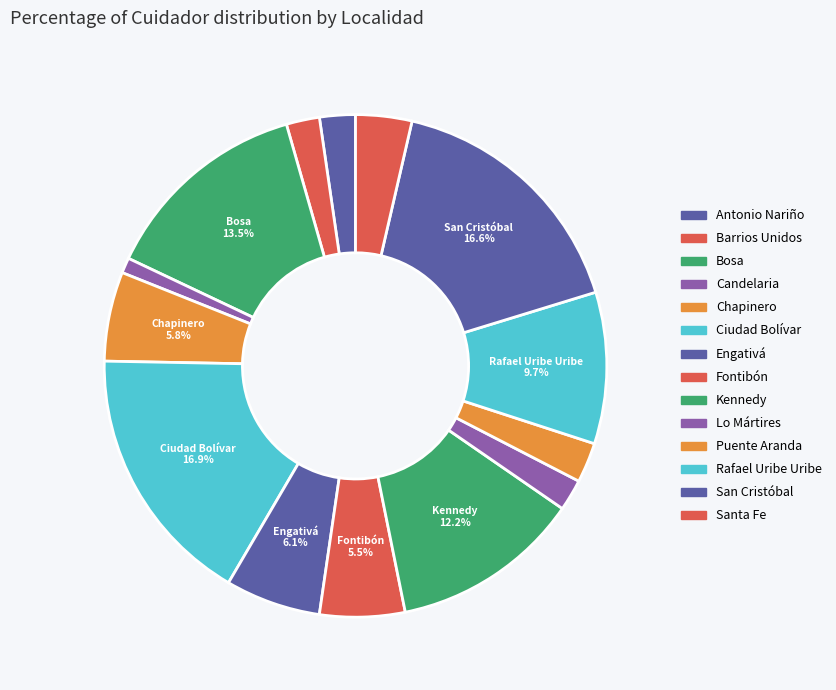

What percentage is NOT represented by Antonio Nariño?

97.7%